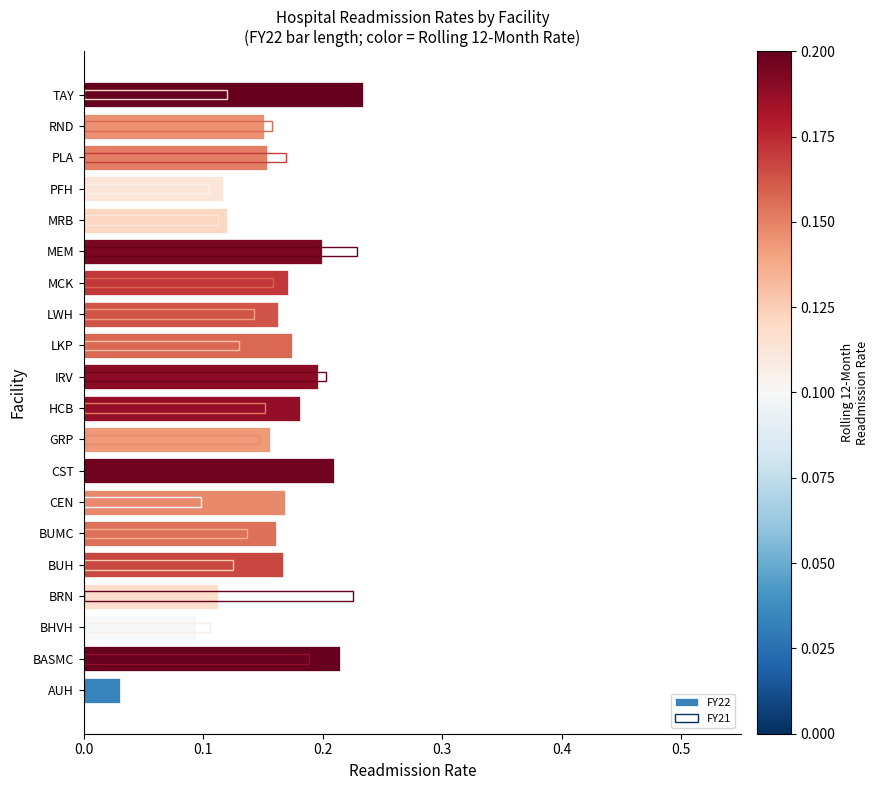

Which has a higher value, BHVH or PFH?

PFH